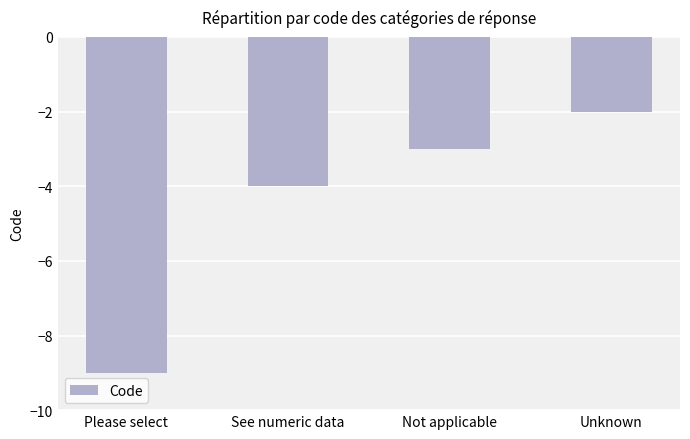

Which label corresponds to the smallest value in the chart?

Please select